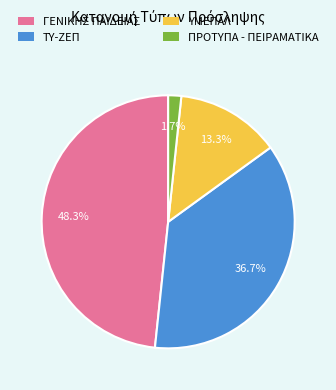

The ΥΜΕΠΑΛ slice represents 13% of the pie. True or false?

True